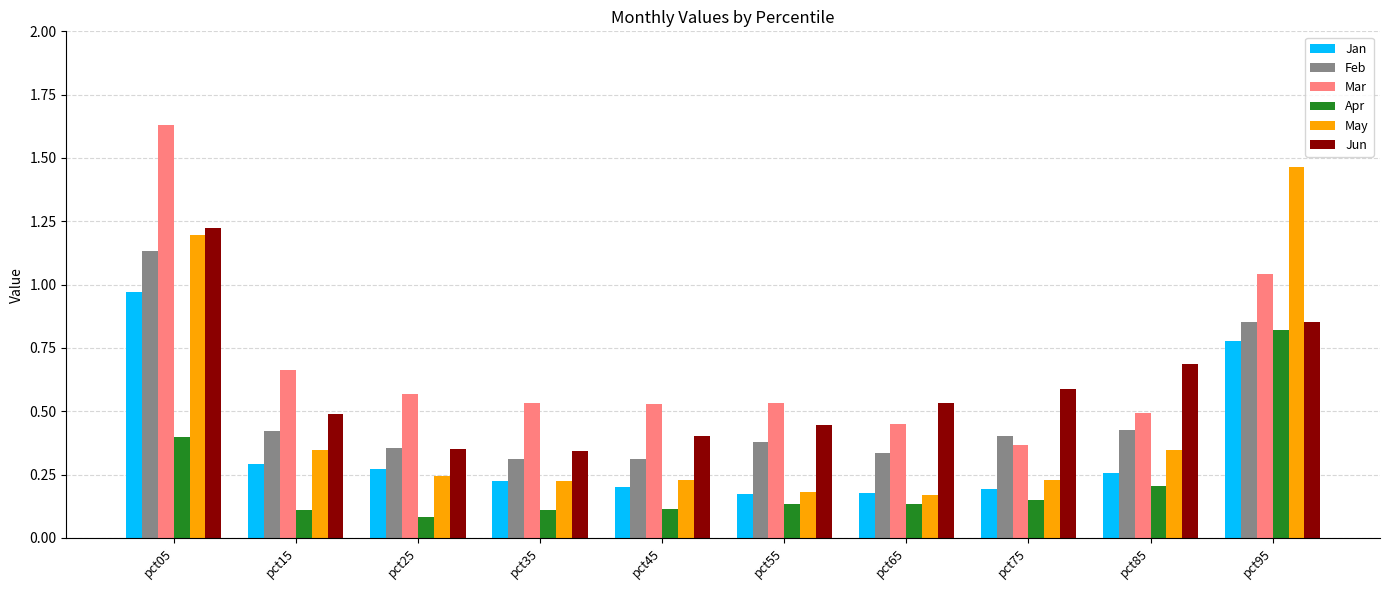

Which category has the lowest value across all series?

pct25